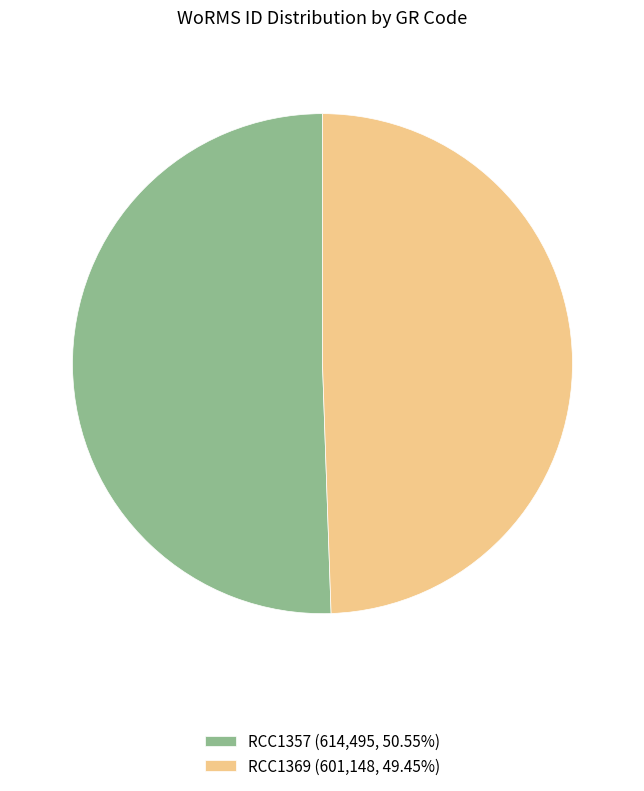

Rank the categories by value from lowest to highest.

RCC1369, RCC1357